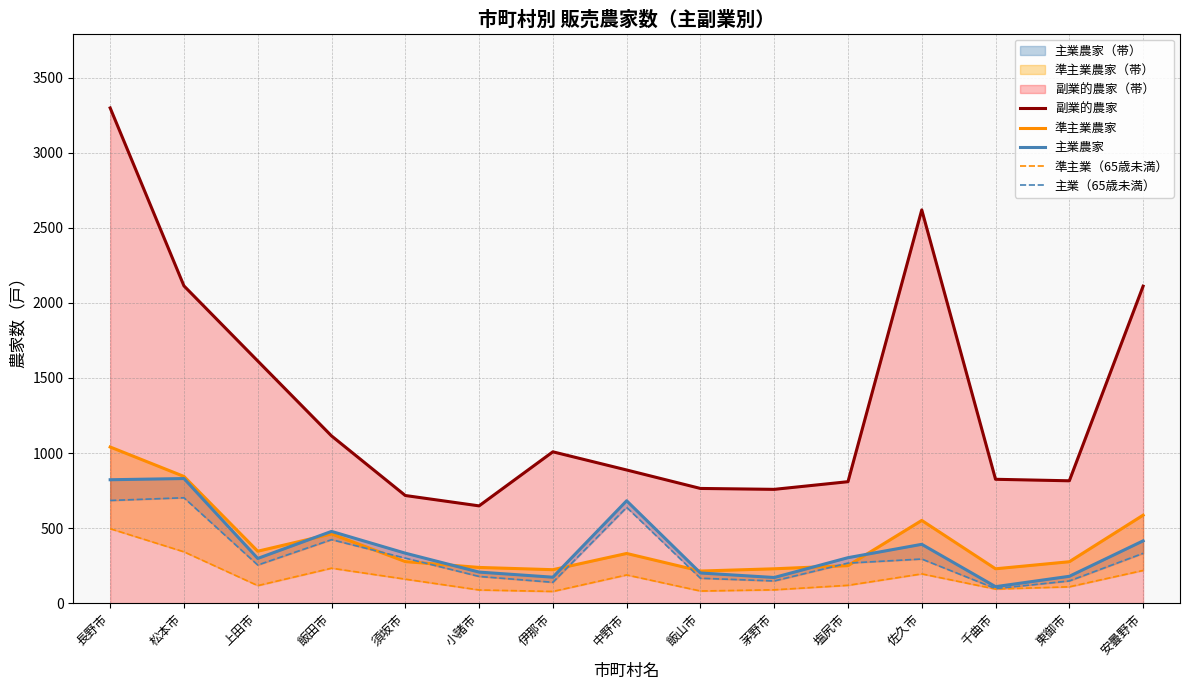

Reading left to right, extract all data points from this chart.

副業的農家: 長野市=3298	松本市=2113	上田市=1613	飯田市=1114	須坂市=717	小諸市=648	伊那市=1008	中野市=887	飯山市=764	茅野市=758	塩尻市=809	佐久市=2619	千曲市=825	東御市=815	安曇野市=2111
準主業農家: 長野市=1040	松本市=844	上田市=346	飯田市=461	須坂市=277	小諸市=238	伊那市=223	中野市=331	飯山市=214	茅野市=229	塩尻市=250	佐久市=551	千曲市=229	東御市=276	安曇野市=586
主業農家: 長野市=822	松本市=830	上田市=298	飯田市=478	須坂市=333	小諸市=207	伊那市=173	中野市=682	飯山市=201	茅野市=171	塩尻市=303	佐久市=392	千曲市=110	東御市=179	安曇野市=415
準主業（65歳未満）: 長野市=496	松本市=342	上田市=117	飯田市=233	須坂市=160	小諸市=88	伊那市=78	中野市=188	飯山市=81	茅野市=89	塩尻市=119	佐久市=195	千曲市=94	東御市=109	安曇野市=218
主業（65歳未満）: 長野市=684	松本市=702	上田市=254	飯田市=423	須坂市=300	小諸市=178	伊那市=139	中野市=638	飯山市=166	茅野市=148	塩尻市=267	佐久市=294	千曲市=97	東御市=148	安曇野市=332